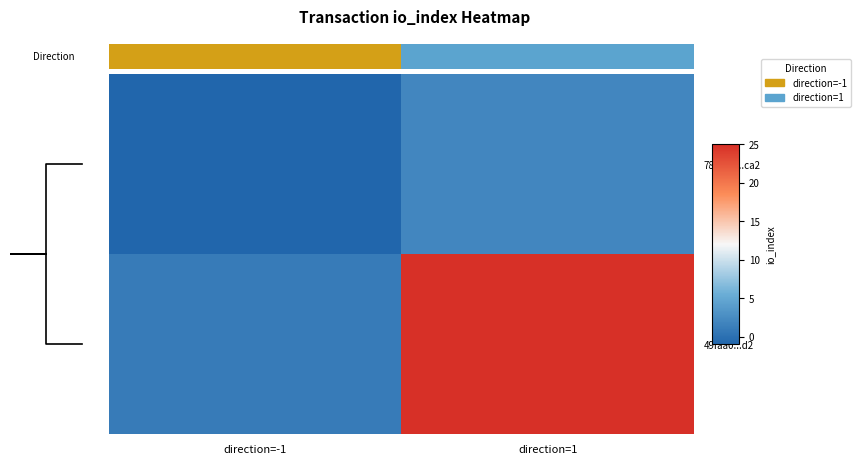

How many categories are shown in the chart?

2